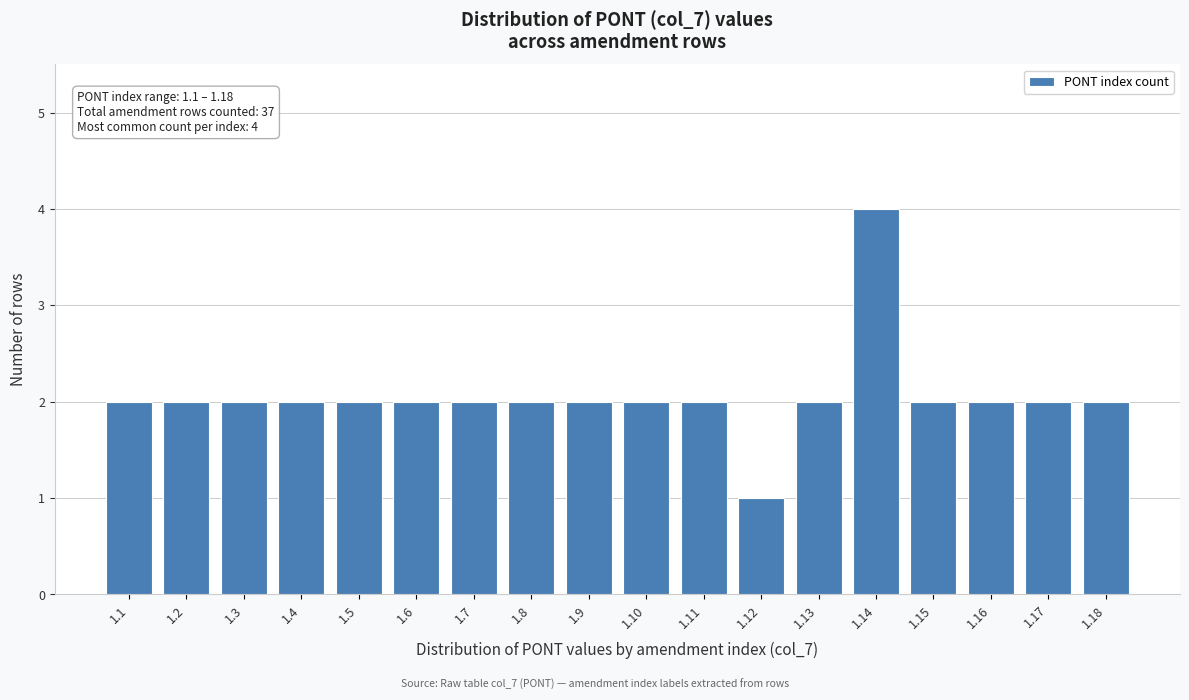

Reading right to left, list all the values displayed in this chart.

1.18=2	1.17=2	1.16=2	1.15=2	1.14=4	1.13=2	1.12=1	1.11=2	1.10=2	1.9=2	1.8=2	1.7=2	1.6=2	1.5=2	1.4=2	1.3=2	1.2=2	1.1=2